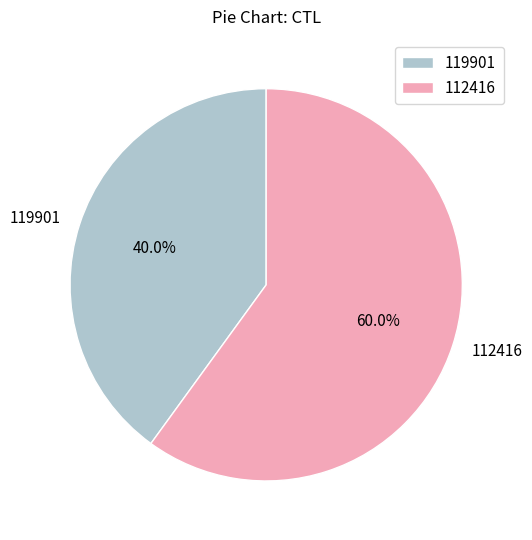

Which has a higher value, 112416 or 119901?

112416